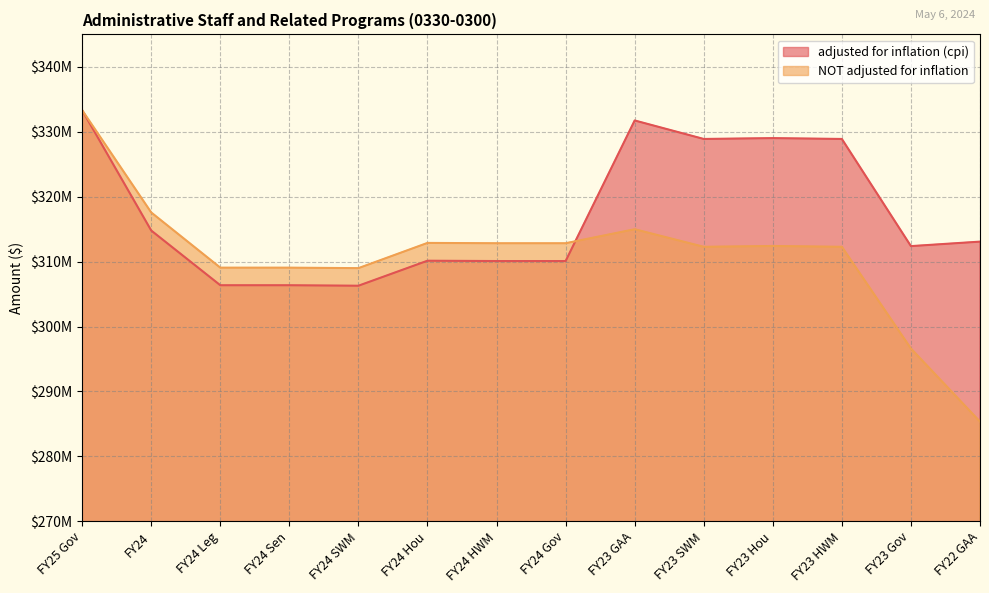

Rank the series by their average value, from lowest to highest.

NOT adjusted for inflation, adjusted for inflation (cpi)